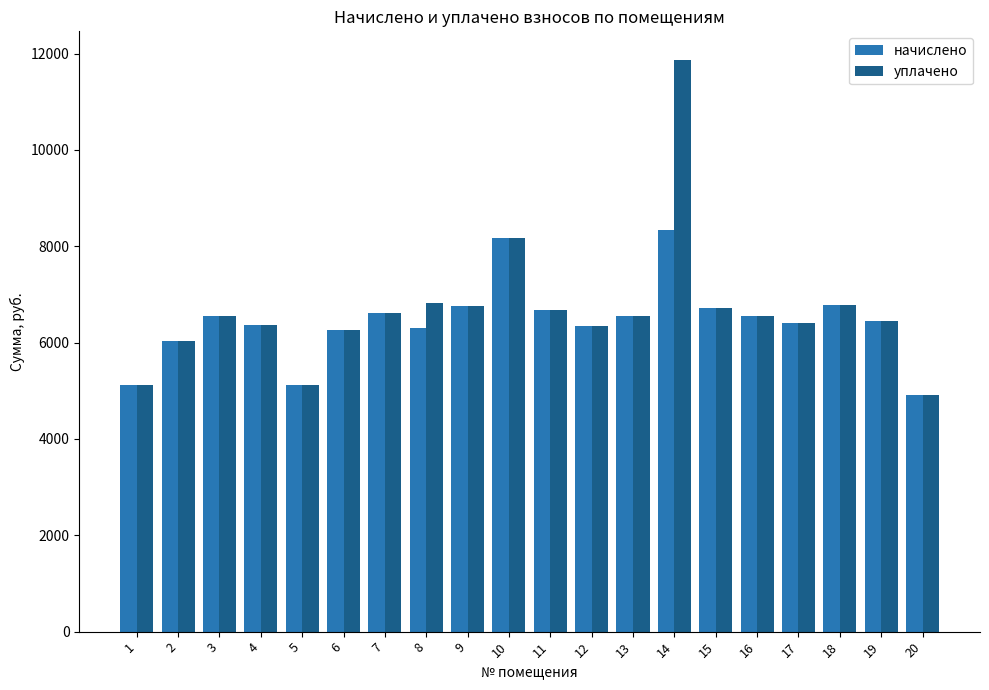

What is the difference between the maximum and second lowest values in the уплачено series?

6752.8